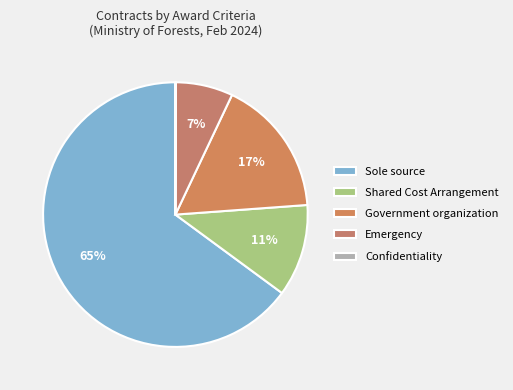

Which slice is the largest?

Sole source